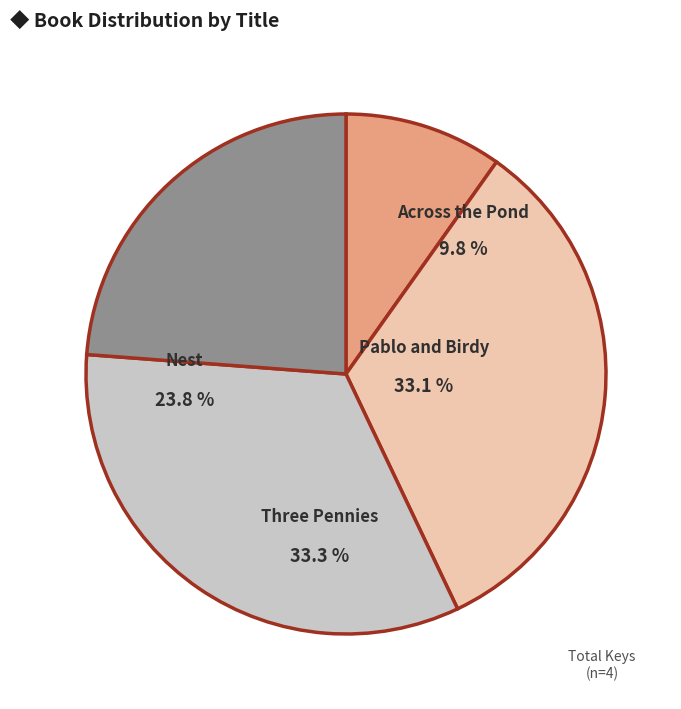

Between Across the Pond and Pablo and Birdy, which is larger?

Pablo and Birdy